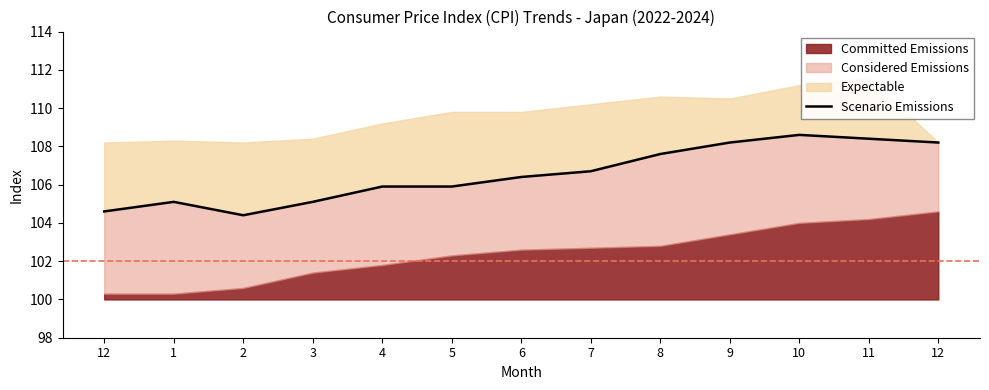

Rank the categories by value from lowest to highest.

2, 12, 1, 3, 4, 5, 6, 7, 8, 9, 12, 11, 10